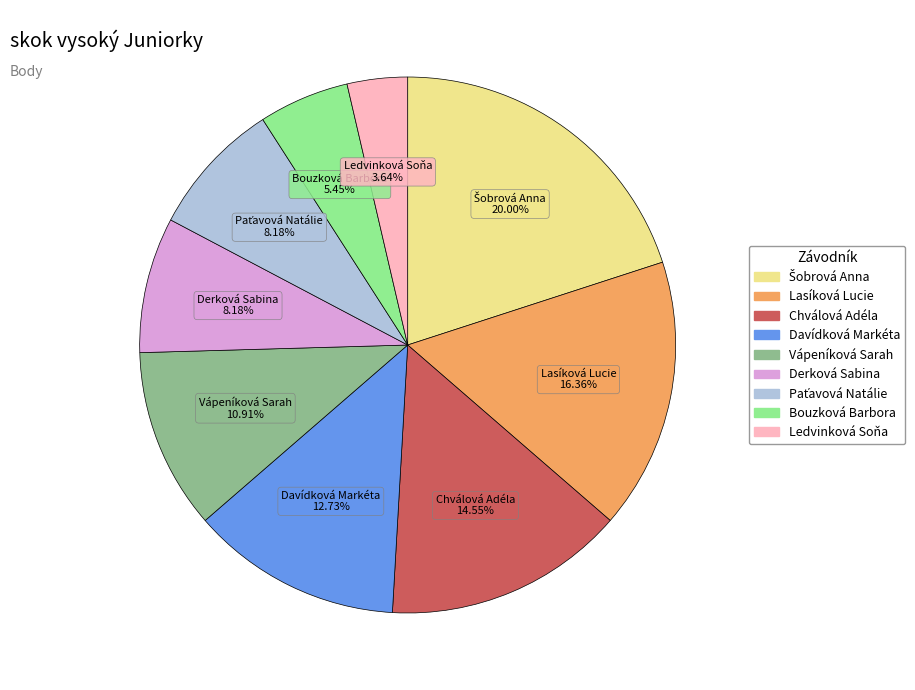

The Lasíková Lucie slice represents 30% of the pie. True or false?

False